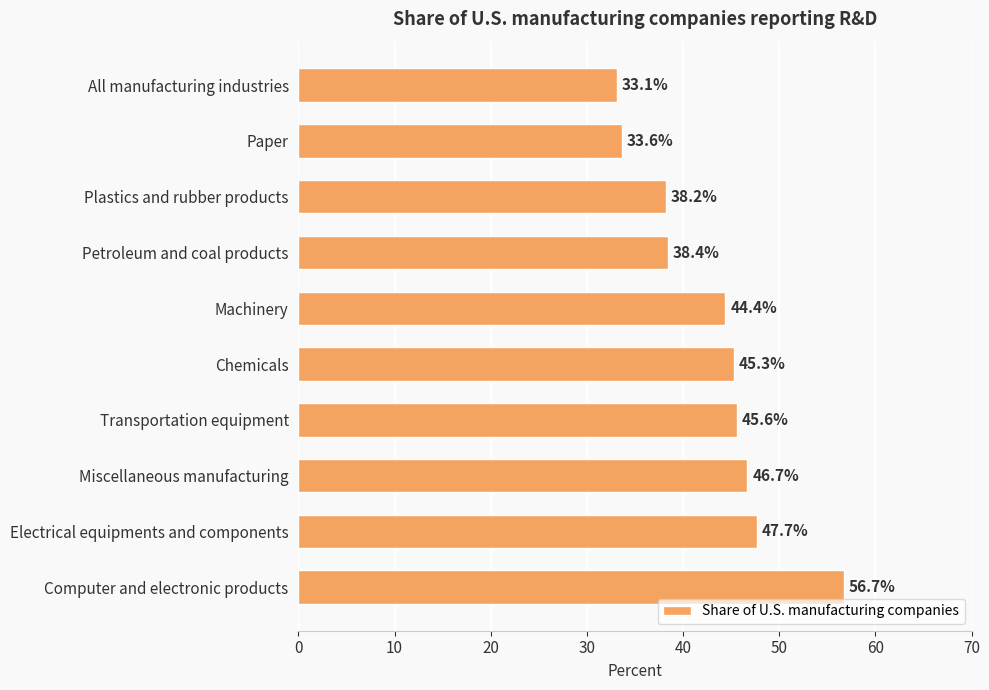

Does the chart contain stacked bars?

No